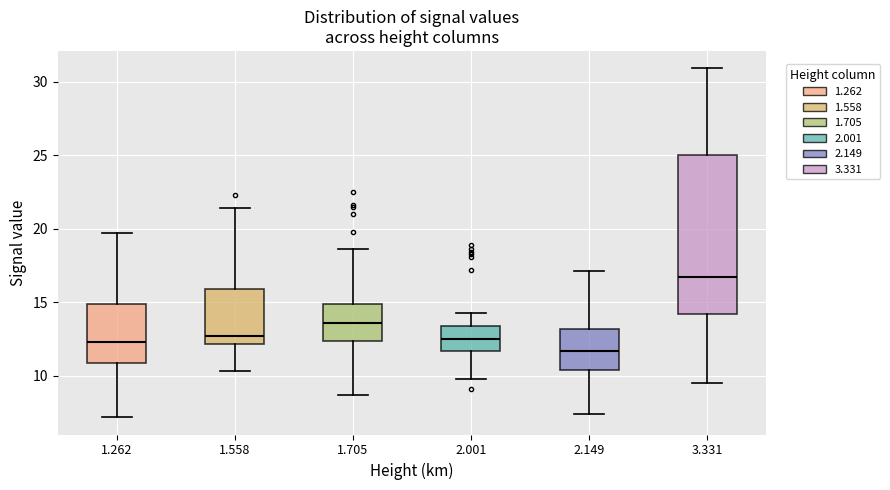

Reading left to right, read every box against the y-axis: the position of its median line, the range the box covers, and the ends of its whiskers. The values are not printed on the chart, so give them approximately, as read against the axis.

1.262: median 12.5, box 11.0 to 15.0, whiskers 7.0 to 19.5
1.558: median 12.5, box 12.0 to 16.0, whiskers 10.5 to 21.5
1.705: median 13.5, box 12.5 to 15.0, whiskers 8.5 to 18.5
2.001: median 12.5, box 11.5 to 13.5, whiskers 10.0 to 14.5
2.149: median 11.5, box 10.5 to 13.0, whiskers 7.5 to 17.0
3.331: median 16.5, box 14.0 to 25.0, whiskers 9.5 to 31.0